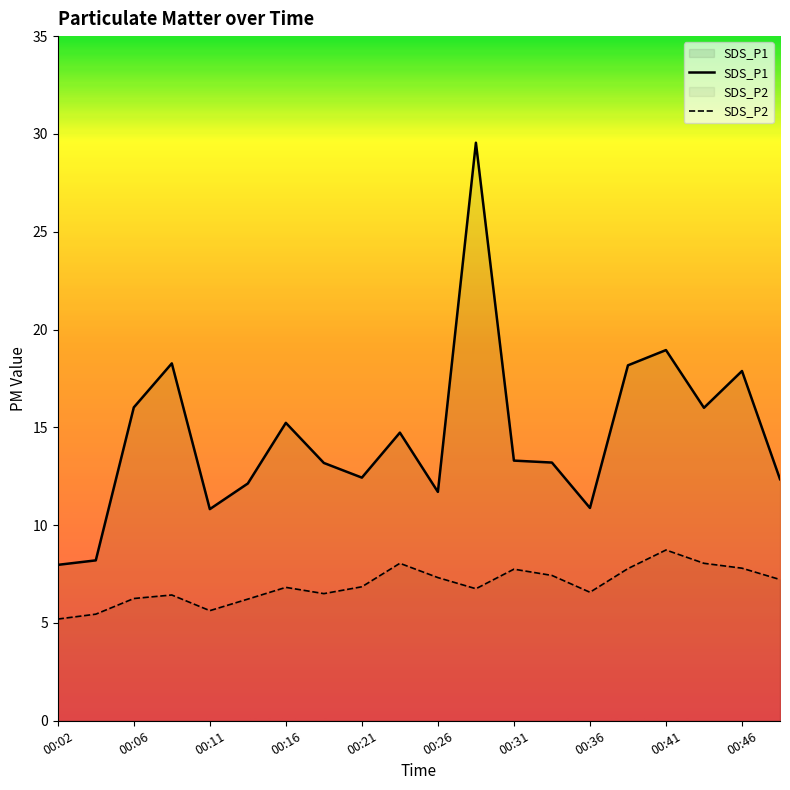

Which series has the largest range (max minus min)?

SDS_P1